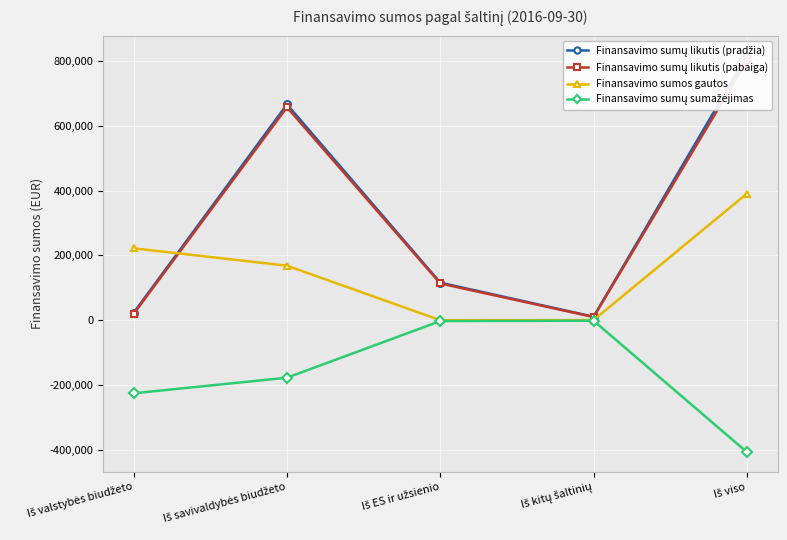

What is the value of the Finansavimo sumos gautos point at the 5th from the left?

390452.3